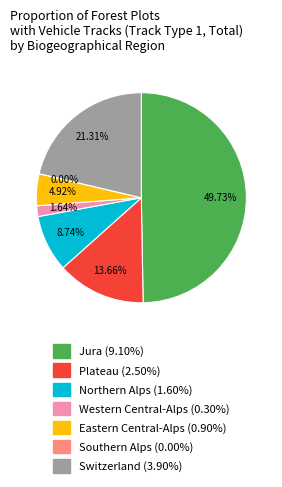

Which category has the smallest portion of the pie?

Southern Alps